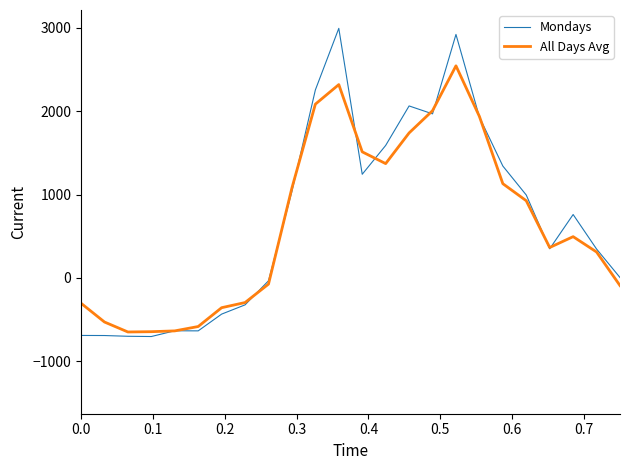

What is the lowest value of the Mondays series?

-703.5